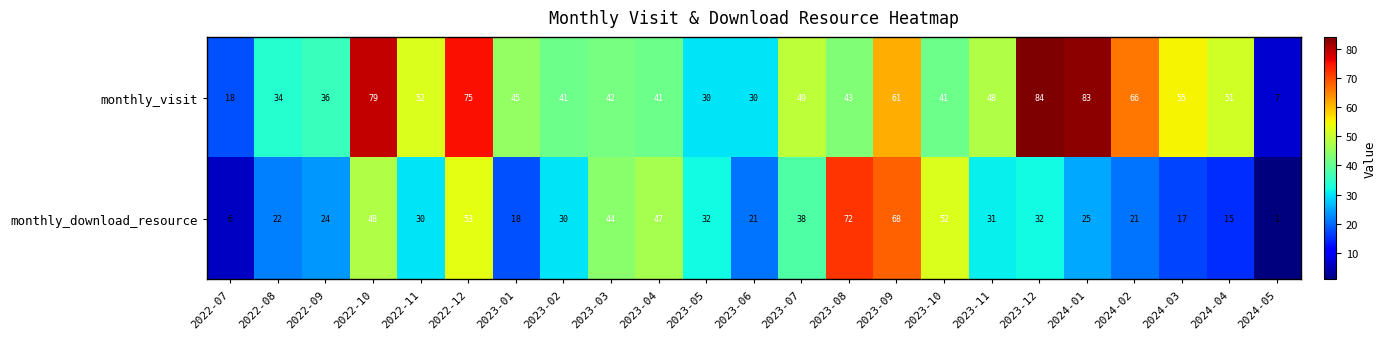

List the series in order of their overall mean, lowest first.

monthly_download_resource, monthly_visit